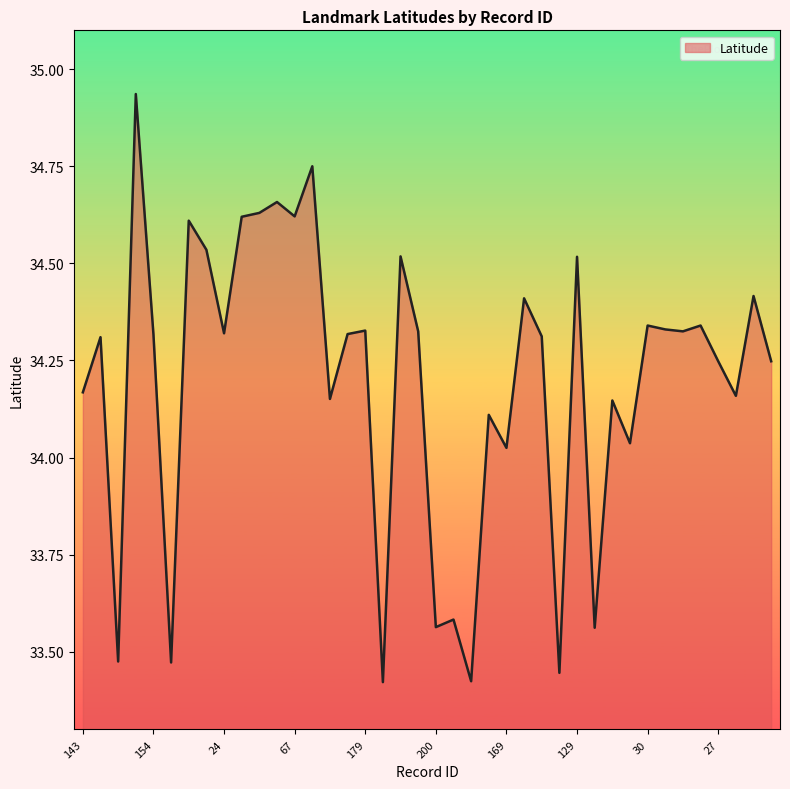

How many interior local valleys (lower than both neighbors) does the data have?

14